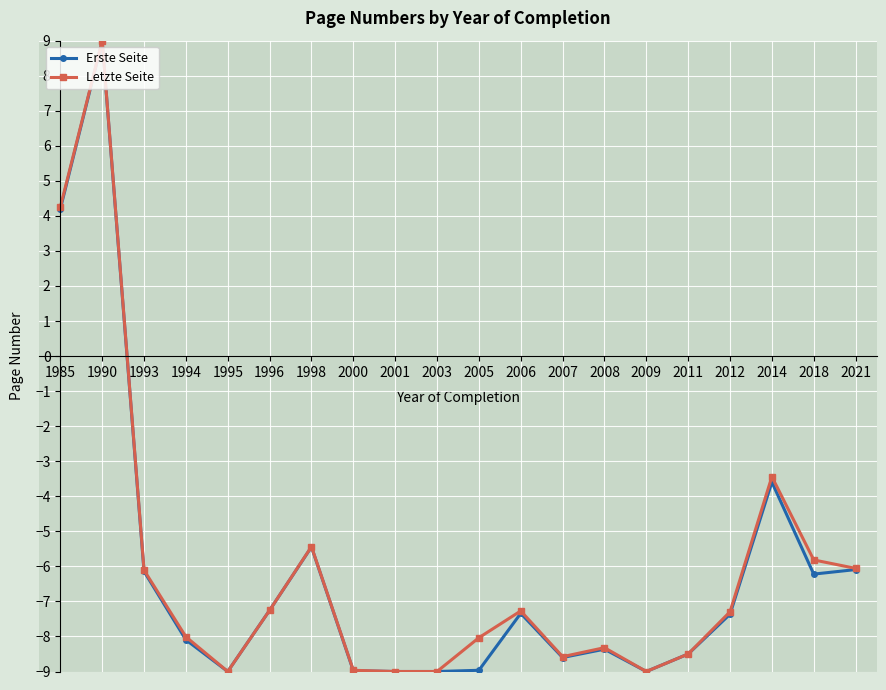

Is this an area chart (filled region under the line)?

No